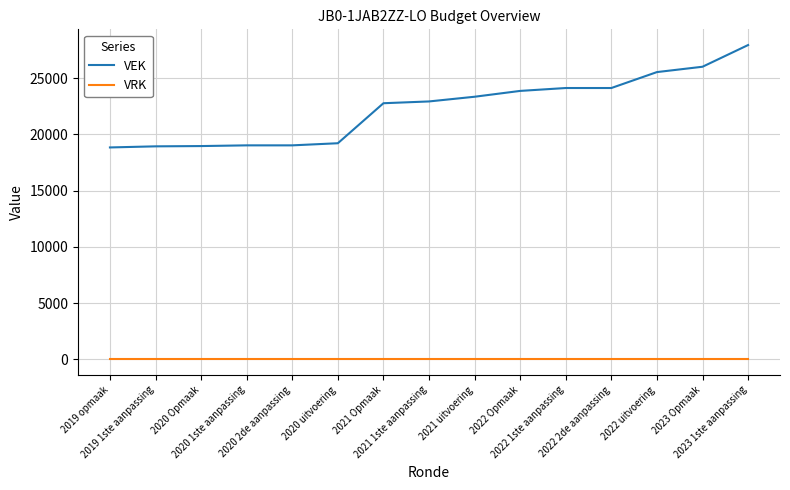

What is the maximum value shown in the chart?

27956